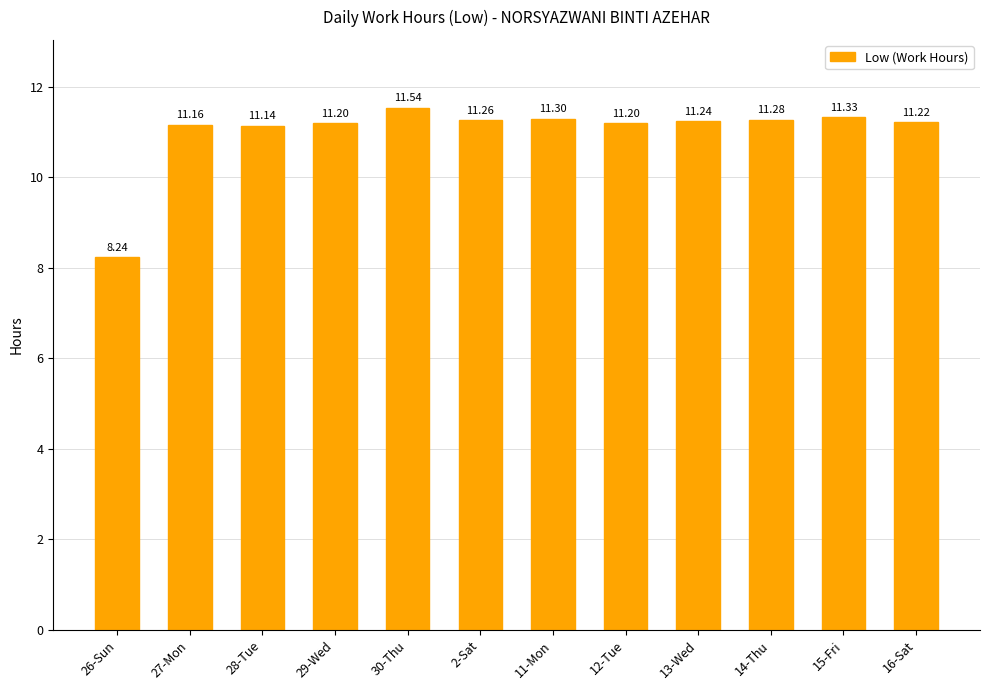

What is the sum of all values?

132.1